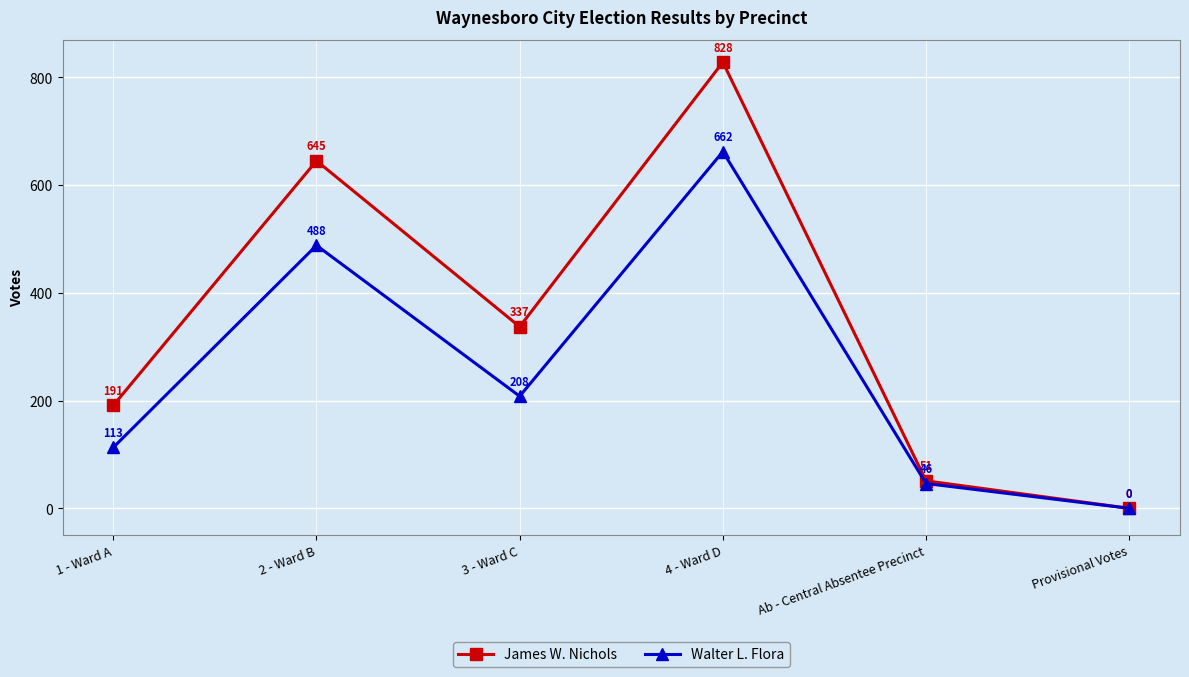

What is the difference between the maximum and minimum values in the James W. Nichols series?

828